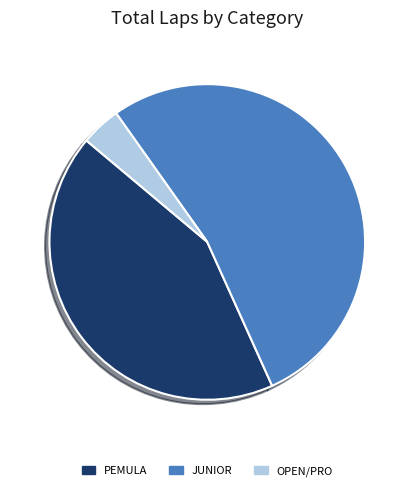

Count the number of slices in the pie.

3